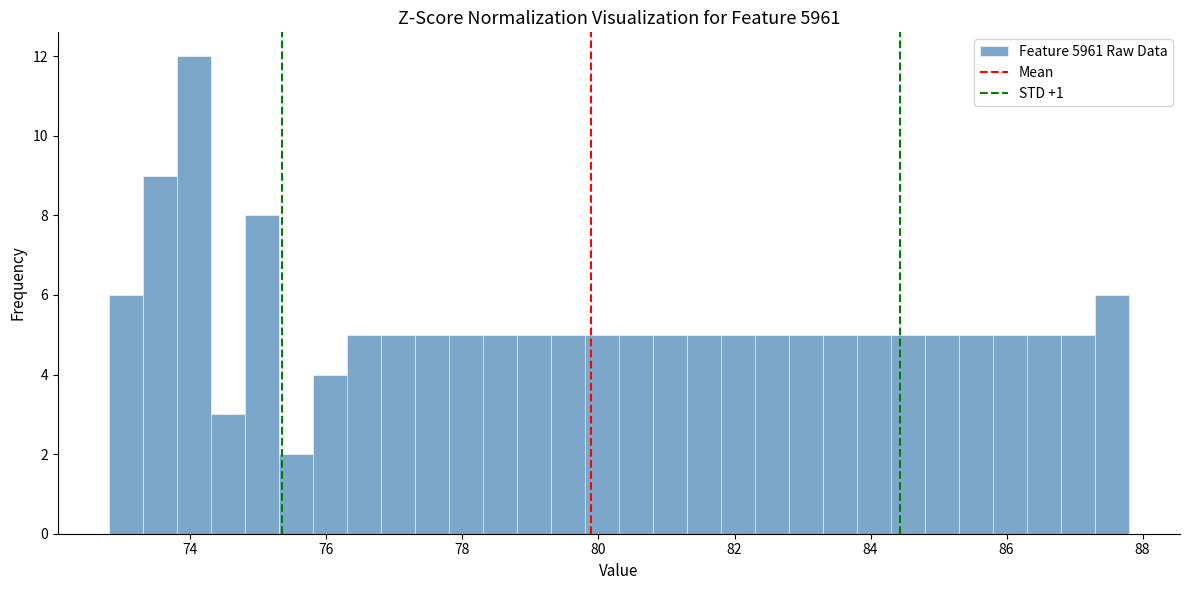

Read against the x-axis, roughly where is the centre of the tallest bar?

74.0